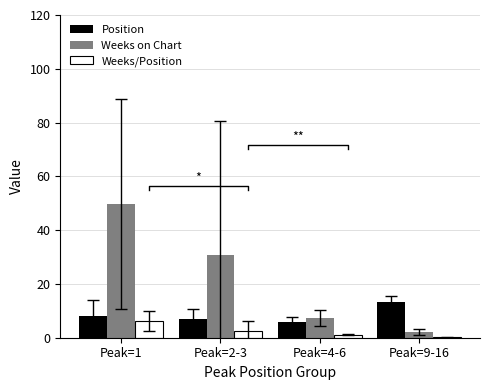

What is the spread (max minus min) of values at Peak=4-6?

6.2